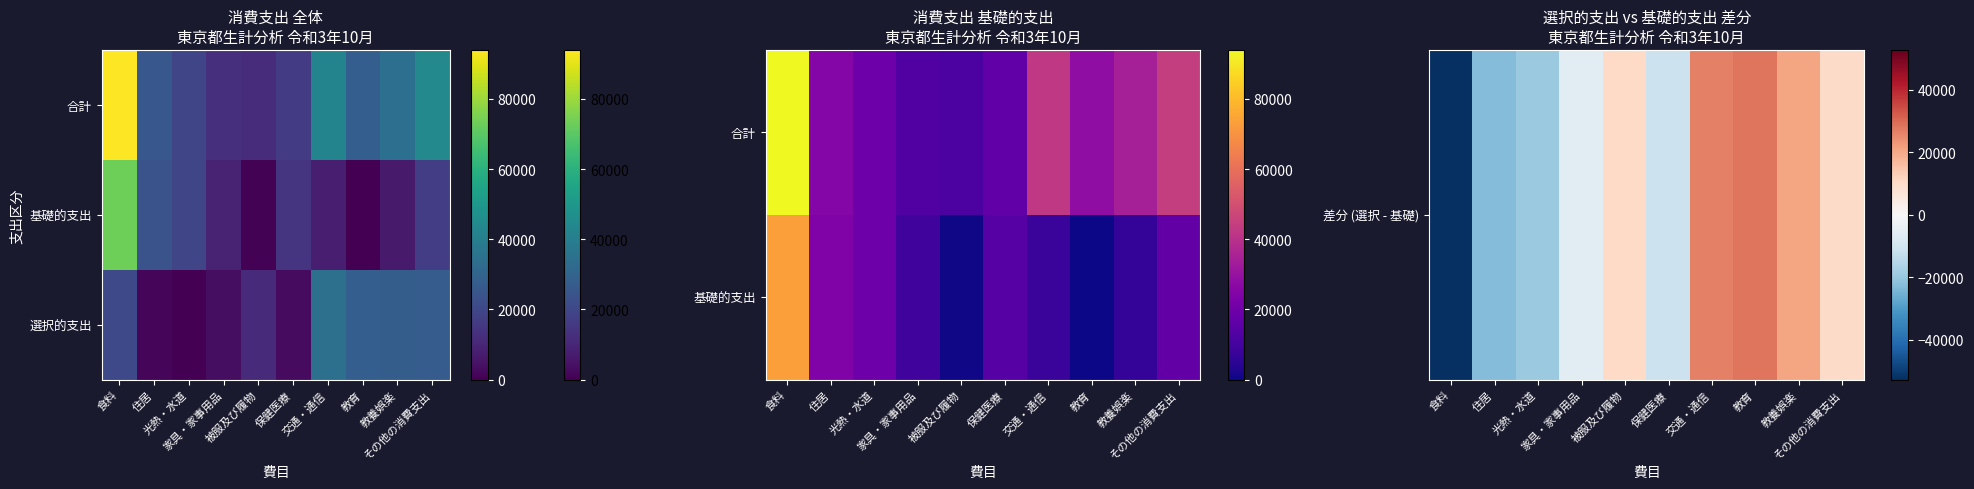

What is the minimum value shown in the chart?

-52824